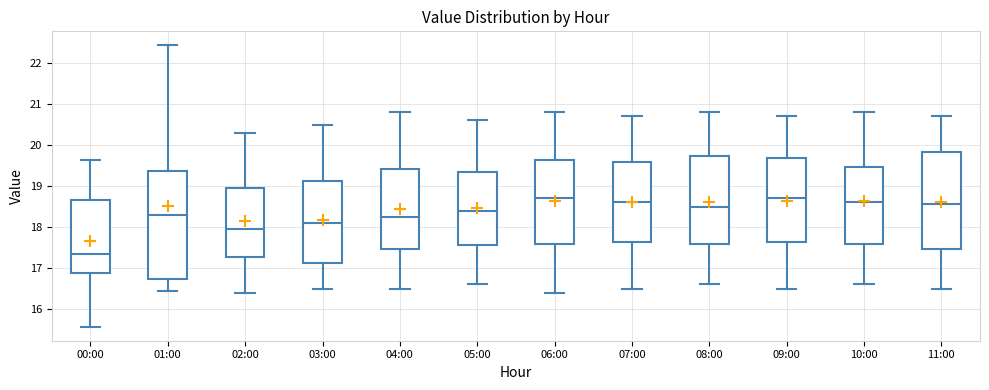

Which box has the lowest median line?

00:00